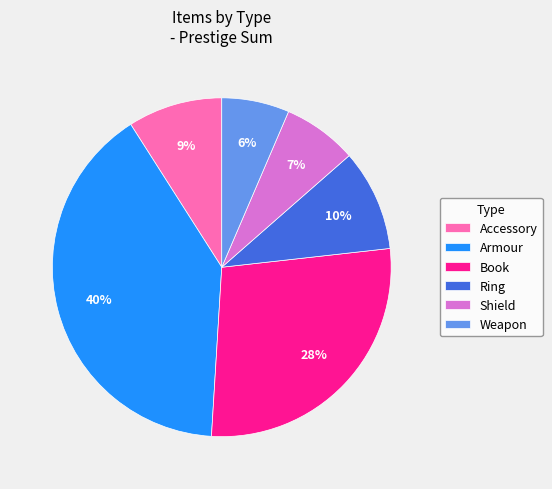

Does any single category account for the majority?

No